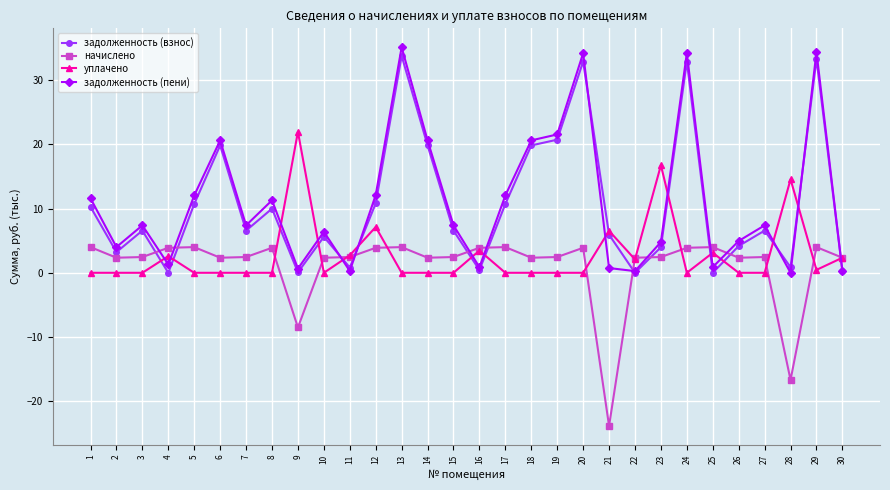

Which series has the largest range (max minus min)?

задолженность (пени)